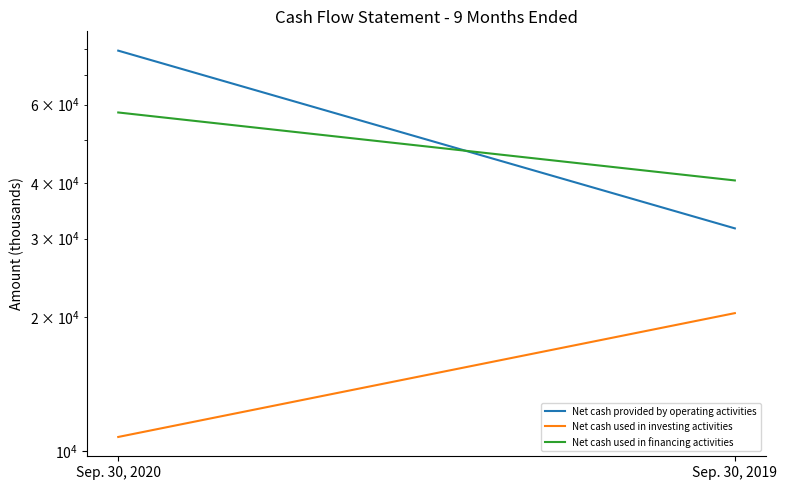

At which category is the sum across all series the highest?

Sep. 30, 2020